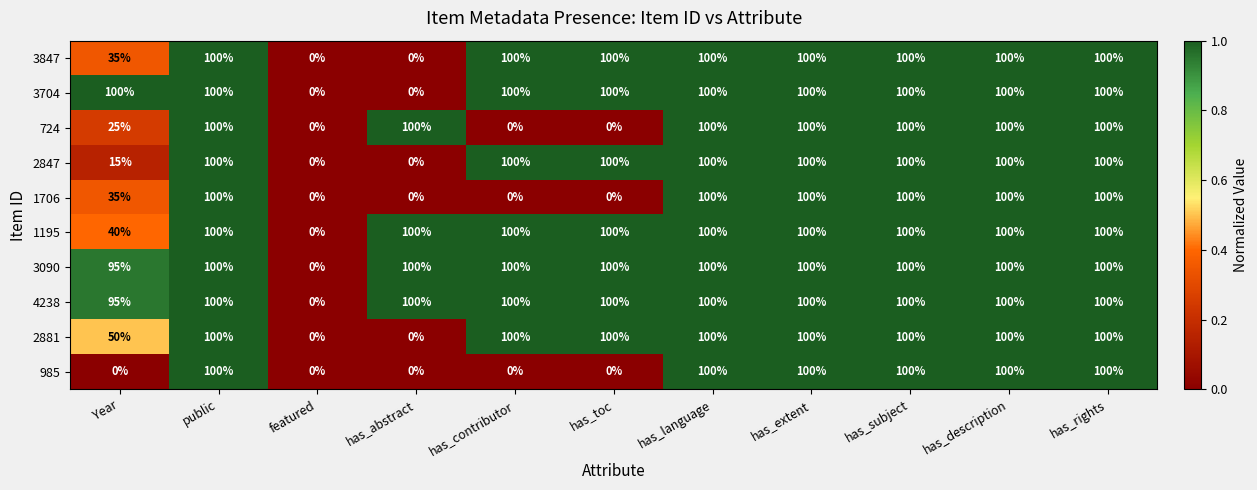

What is the maximum value shown in the chart?

100